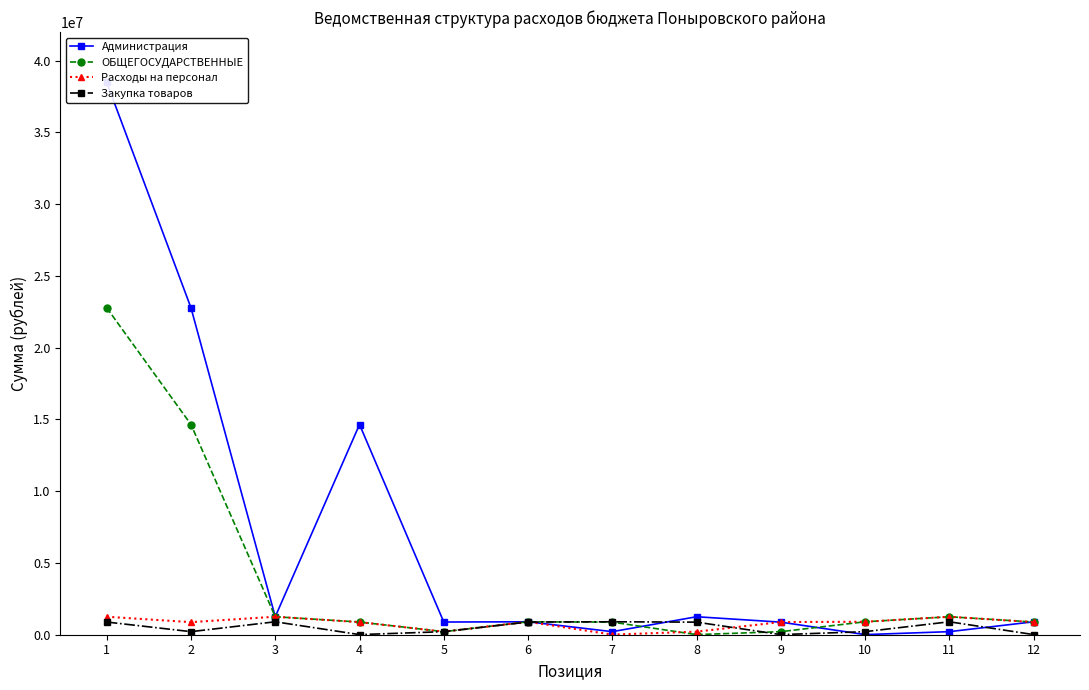

How many data points in ОБЩЕГОСУДАРСТВЕННЫЕ are above 901810?

4